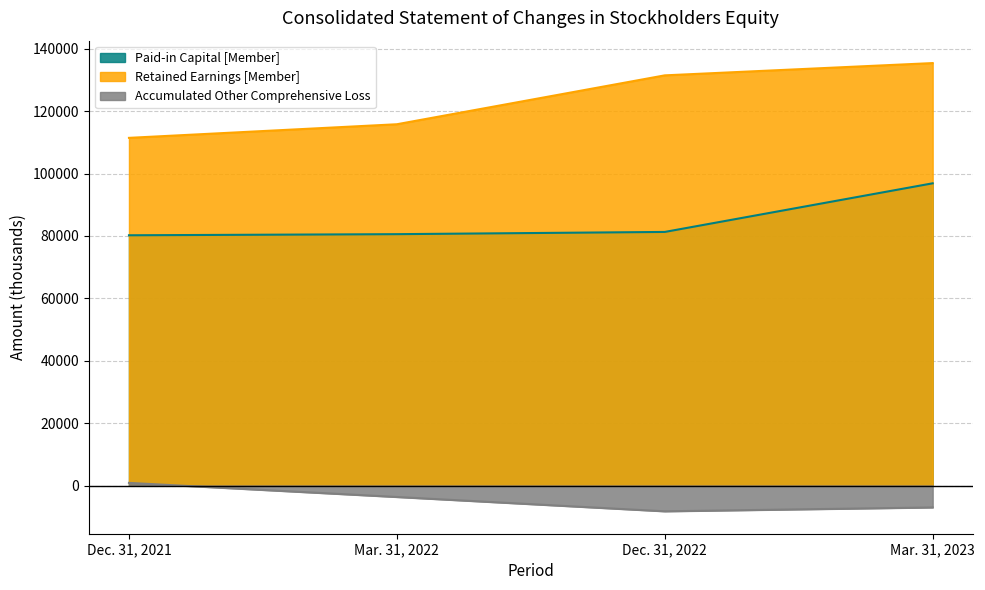

The Paid-in Capital [Member] series shows 55956 at Dec. 31, 2022. True or false?

False